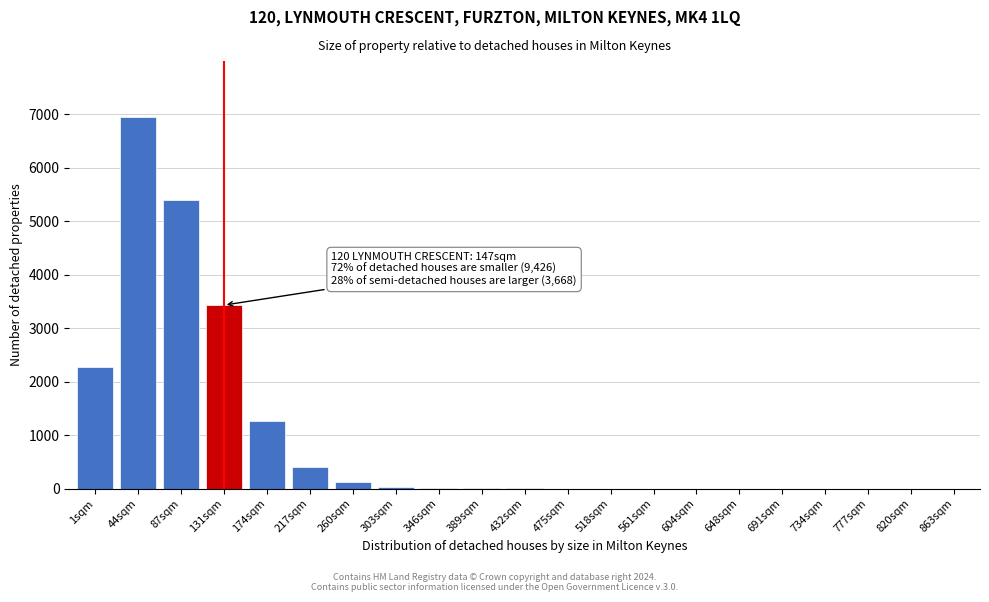

What is the sum of all values?

19909